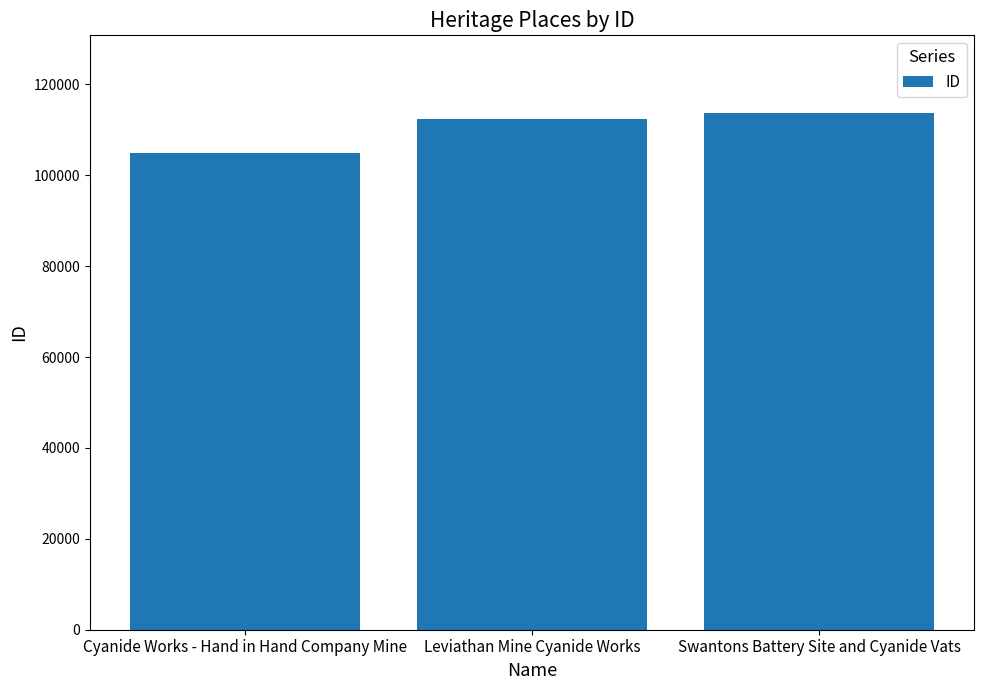

The value at Leviathan Mine Cyanide Works is 112319. True or false?

True